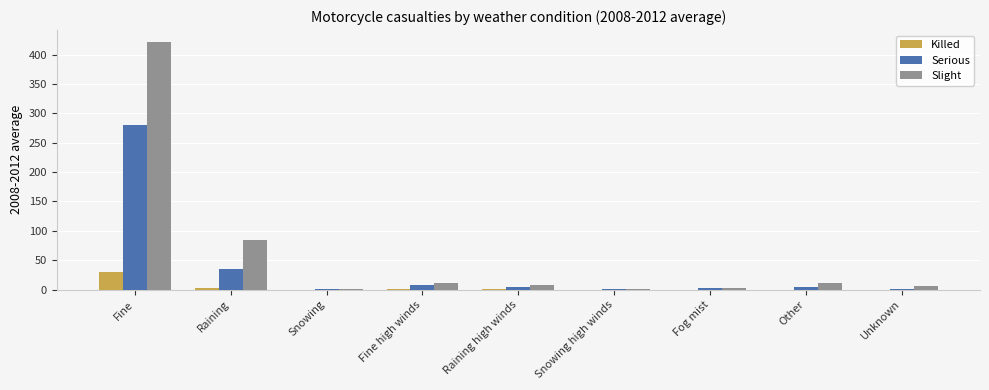

What is the difference between the Serious values at Fog mist and Fine?

277.6